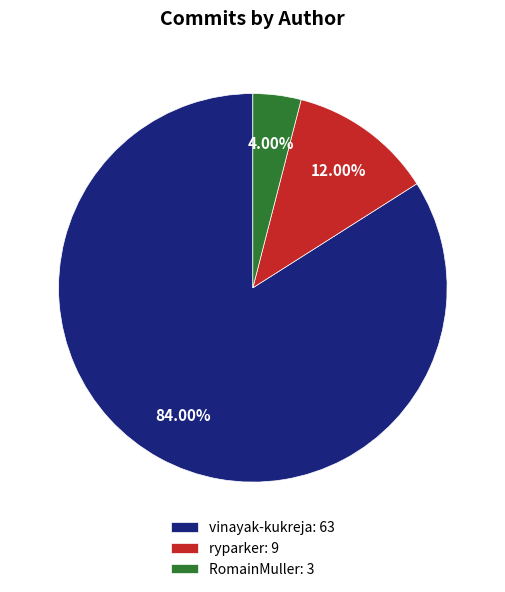

Count the number of slices in the pie.

3